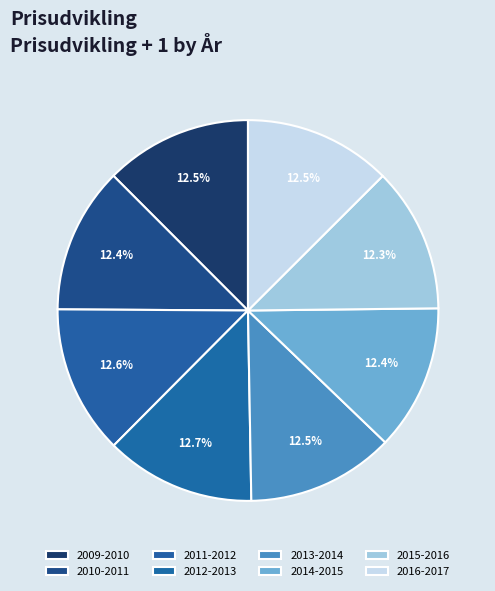

Between 2010-2011 and 2014-2015, which is larger?

2010-2011